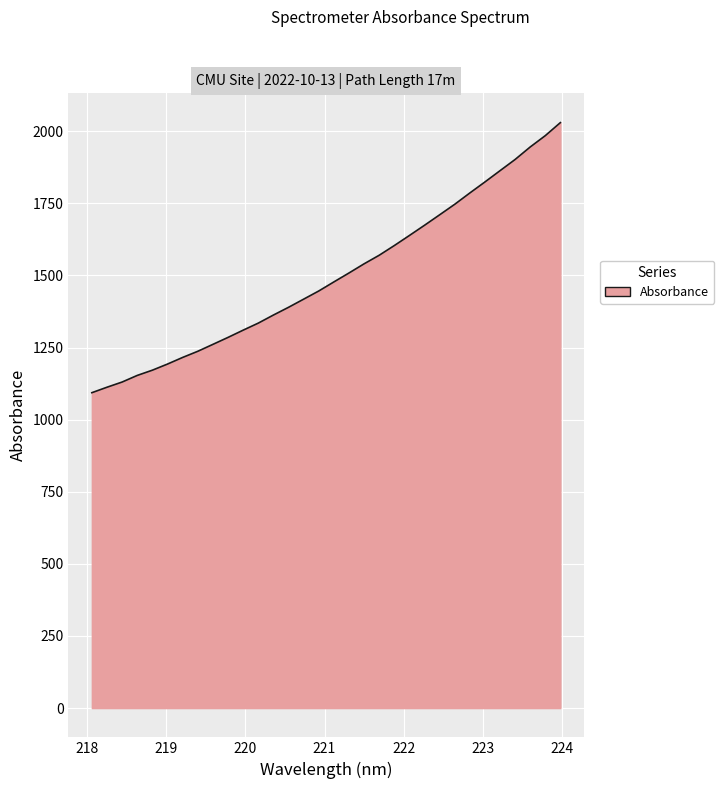

What is the smallest value displayed?

1093.5